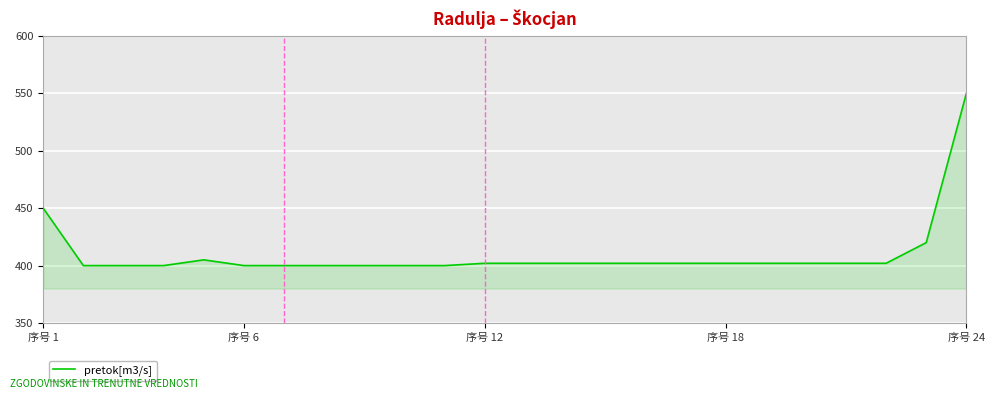

What is the minimum value shown in the chart?

400